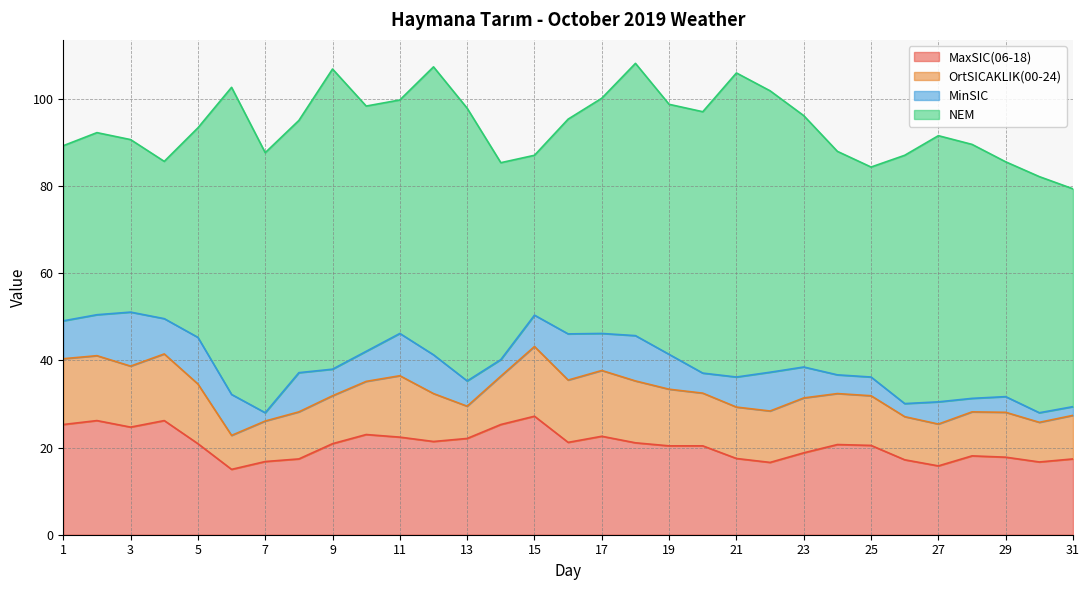

The value of MaxSIC(06-18) at 31 is 17.4. True or false?

True